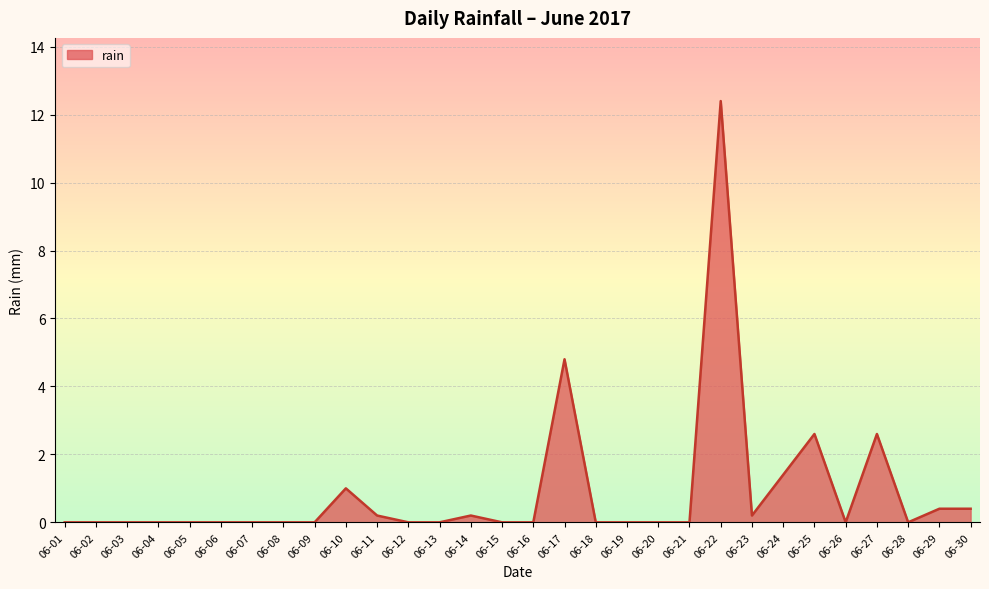

Reading left to right, transcribe all the data shown in this chart.

0.0	0.0	0.0	0.0	0.0	0.0	0.0	0.0	0.0	1.0	0.2	0.0	0.0	0.2	0.0	0.0	4.8	0.0	0.0	0.0	0.0	12.4	0.2	1.4	2.6	0.0	2.6	0.0	0.4	0.4